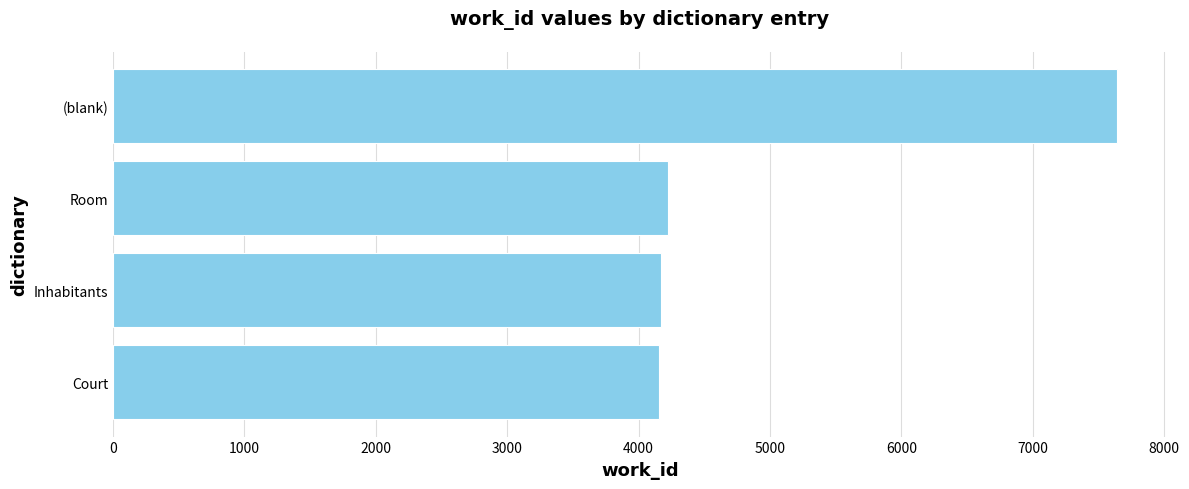

Which has a higher value, Court or (blank)?

(blank)